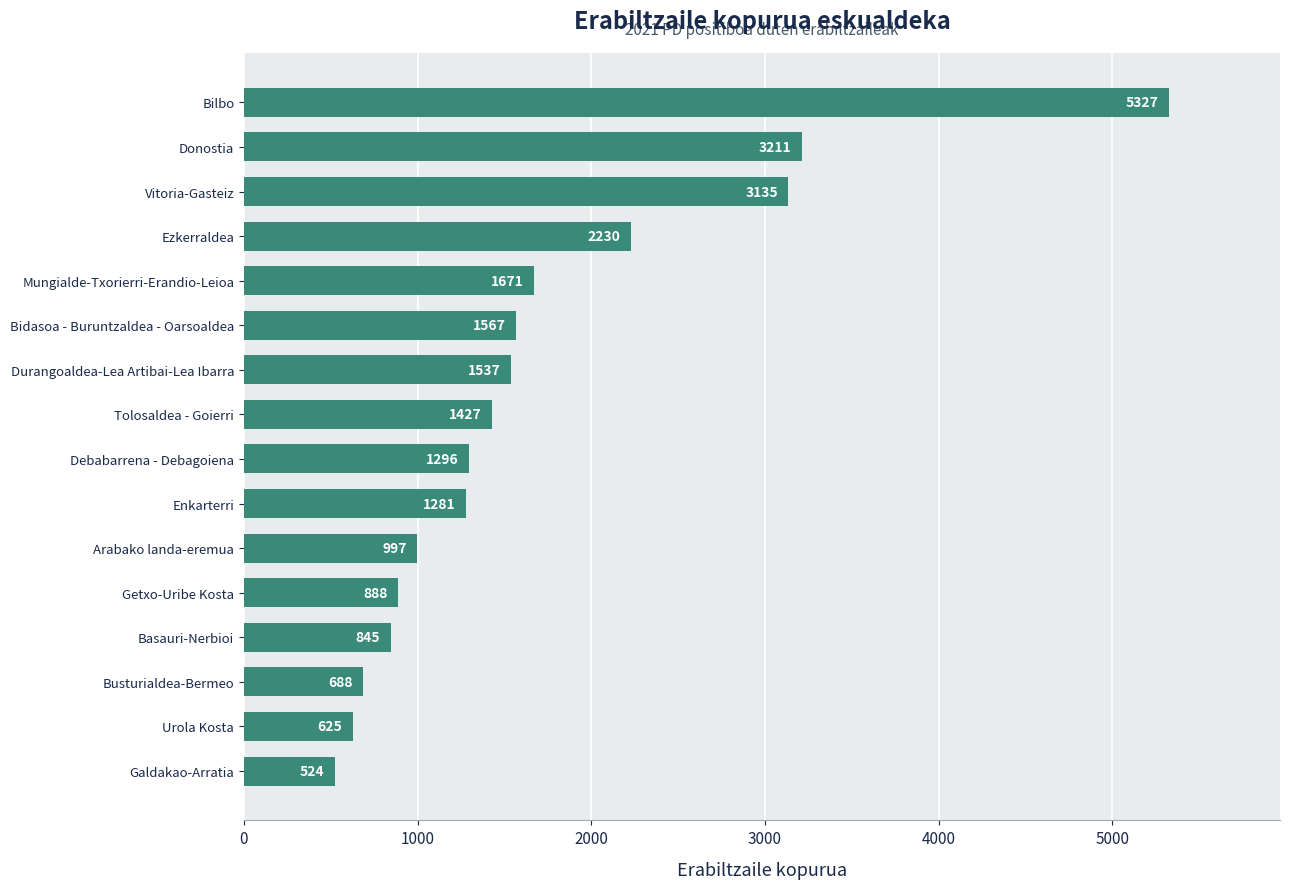

Which label corresponds to the largest value in the chart?

Bilbo